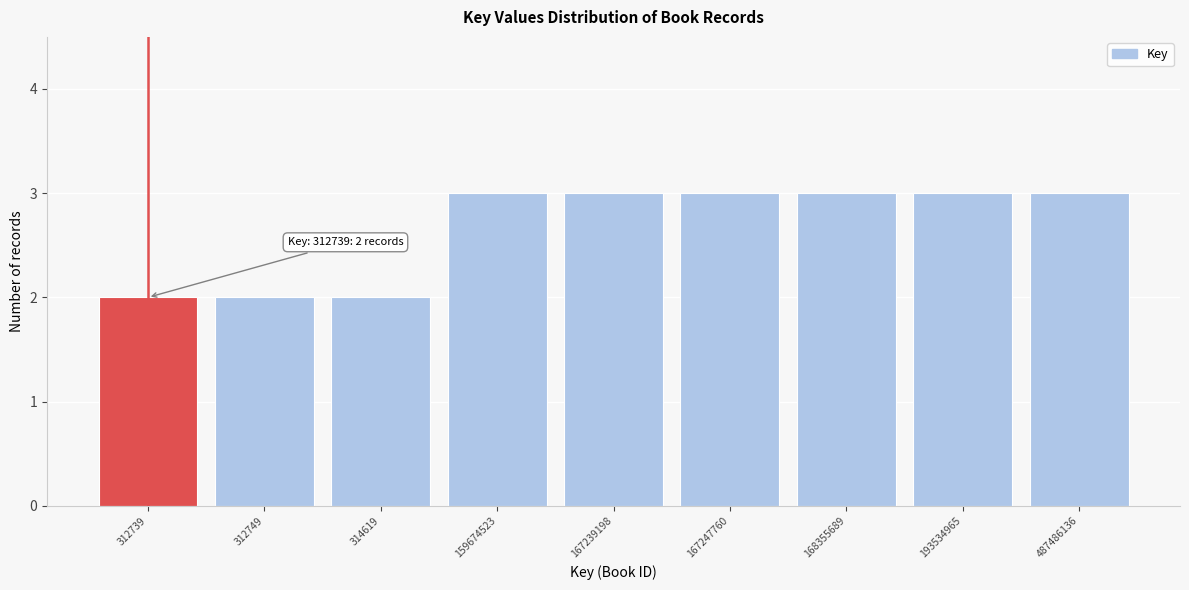

Reading left to right, what are all the values shown in this chart?

2	2	2	3	3	3	3	3	3